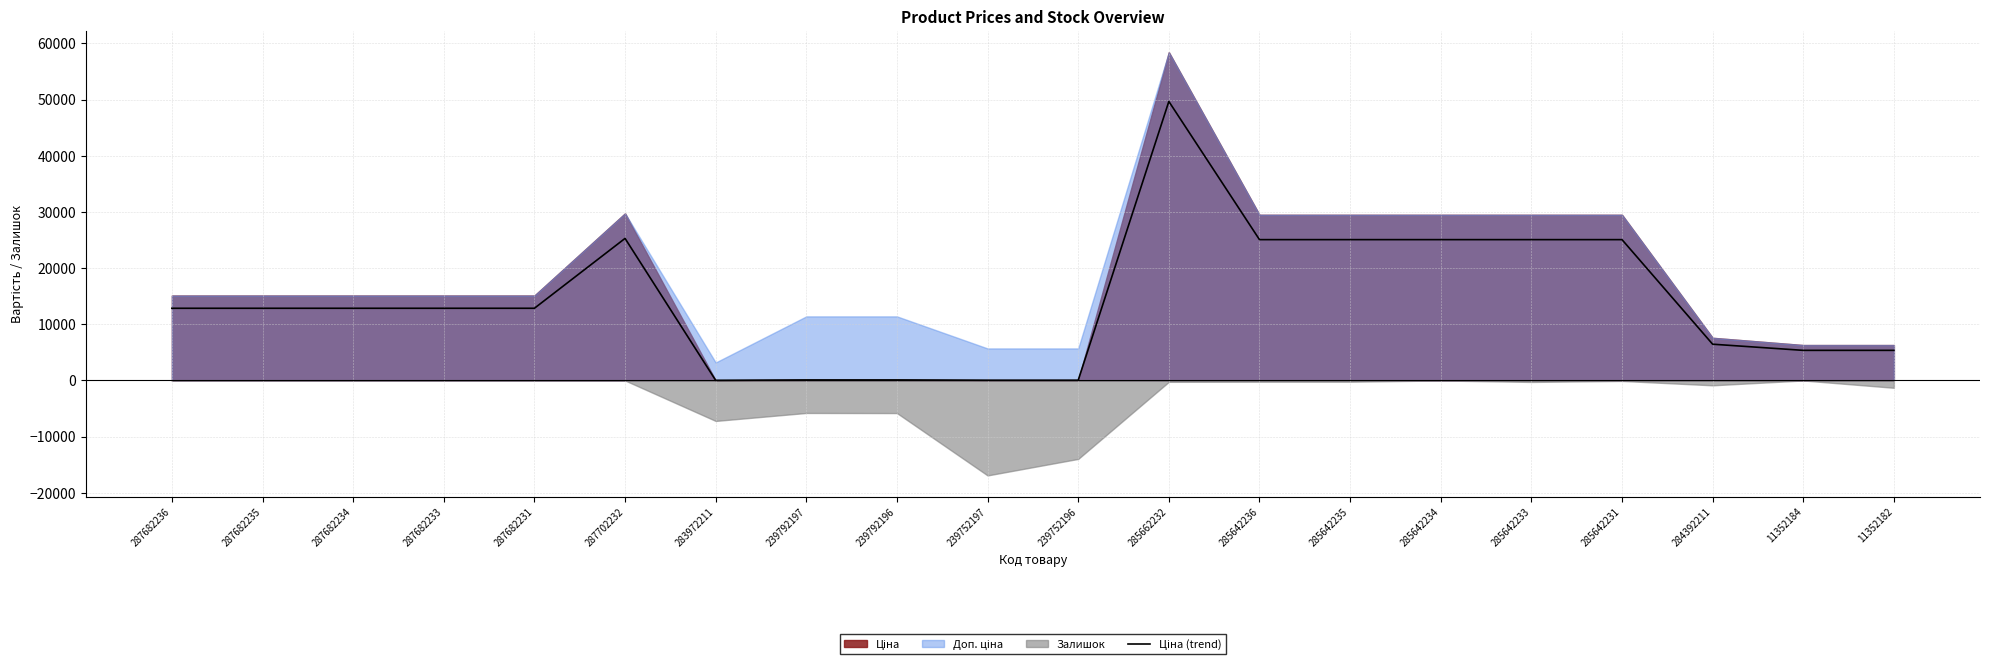

How many points are lower than both their immediate neighbors (excluding endpoints)?

1